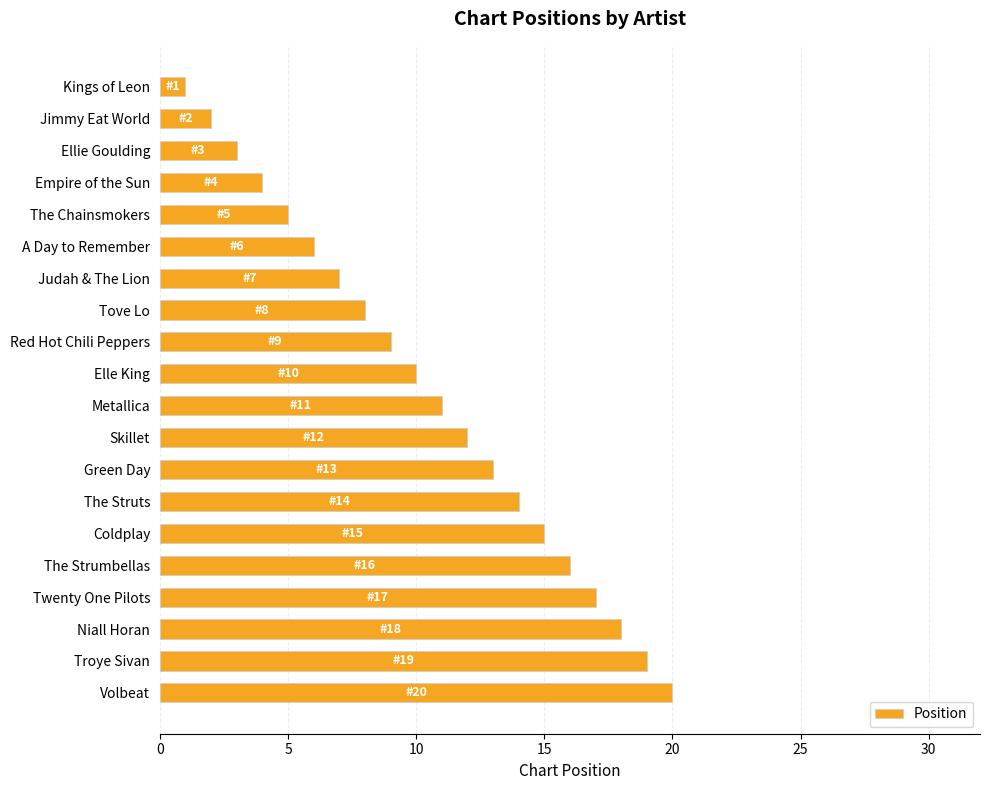

What is the difference between the values at Troye Sivan and Tove Lo?

11